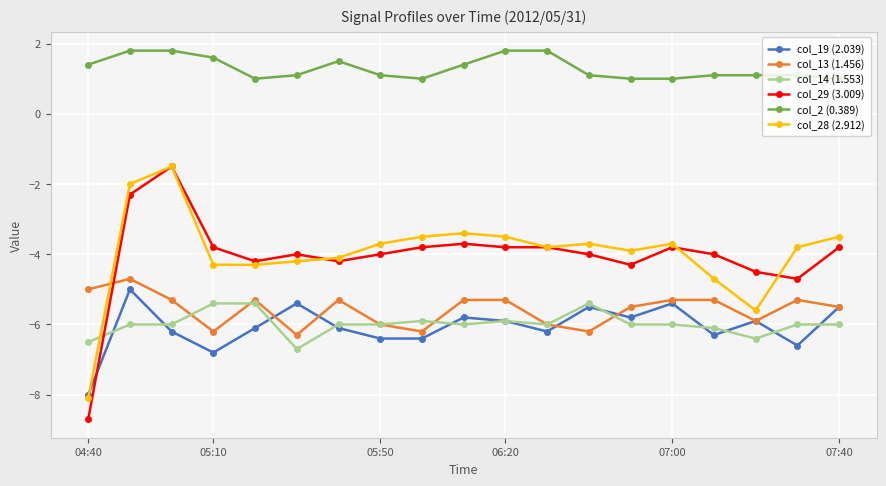

How many lines are shown in the chart?

6